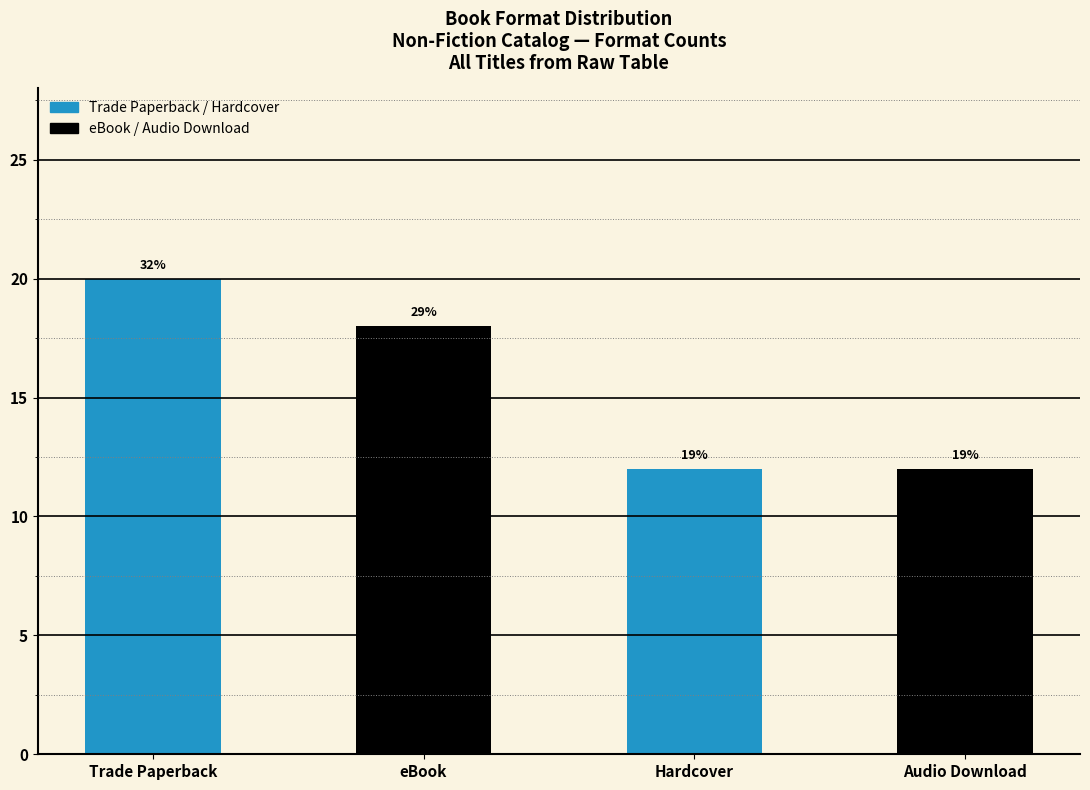

Reading left to right, transcribe all the data shown in this chart.

Trade Paperback=20	eBook=18	Hardcover=12	Audio Download=12